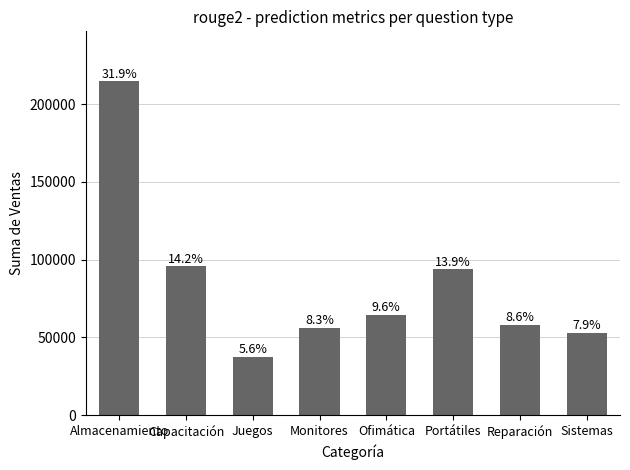

Are the bars horizontal?

No